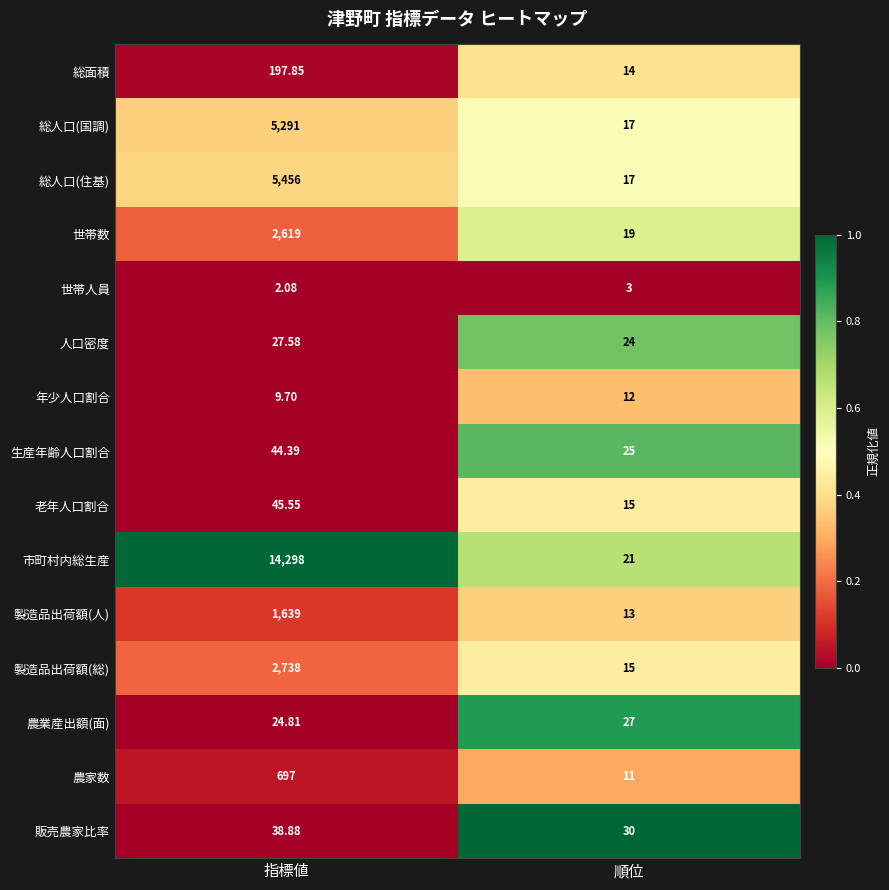

Count the number of categories in the chart.

2